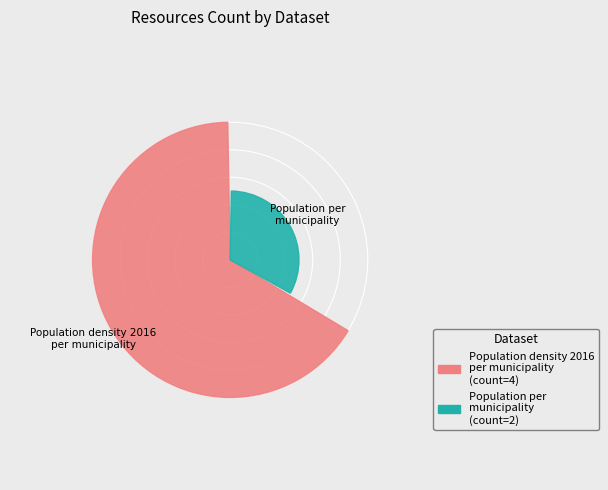

Is the sum of Population density 2016 per municipality and Population per municipality greater than half?

Yes